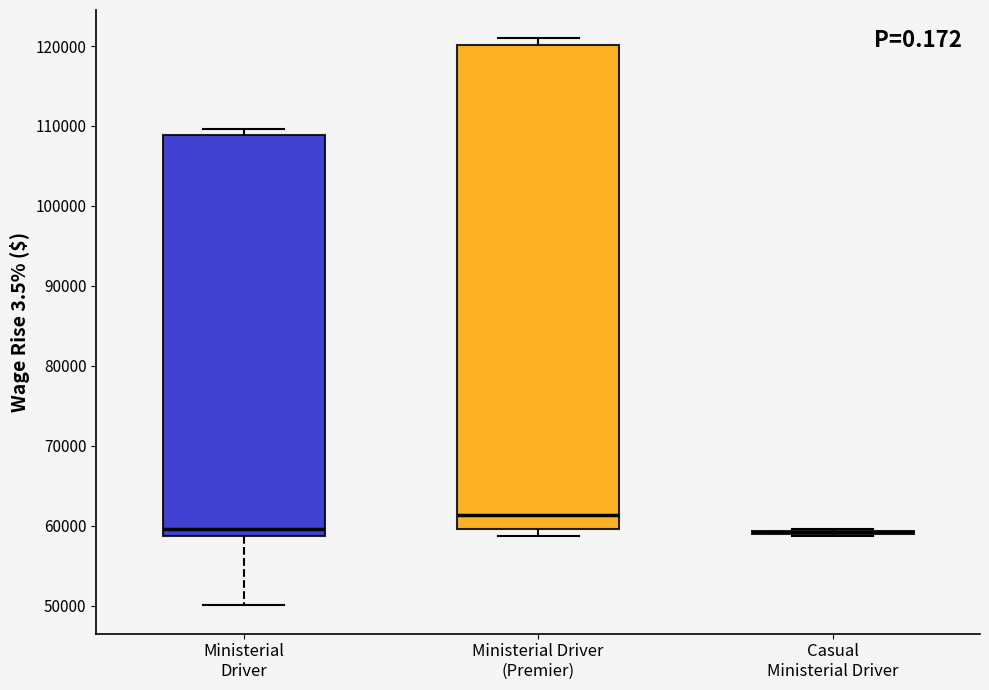

Comparing the boxes themselves (not the whiskers), which one is the tallest?

Ministerial Driver (Premier)